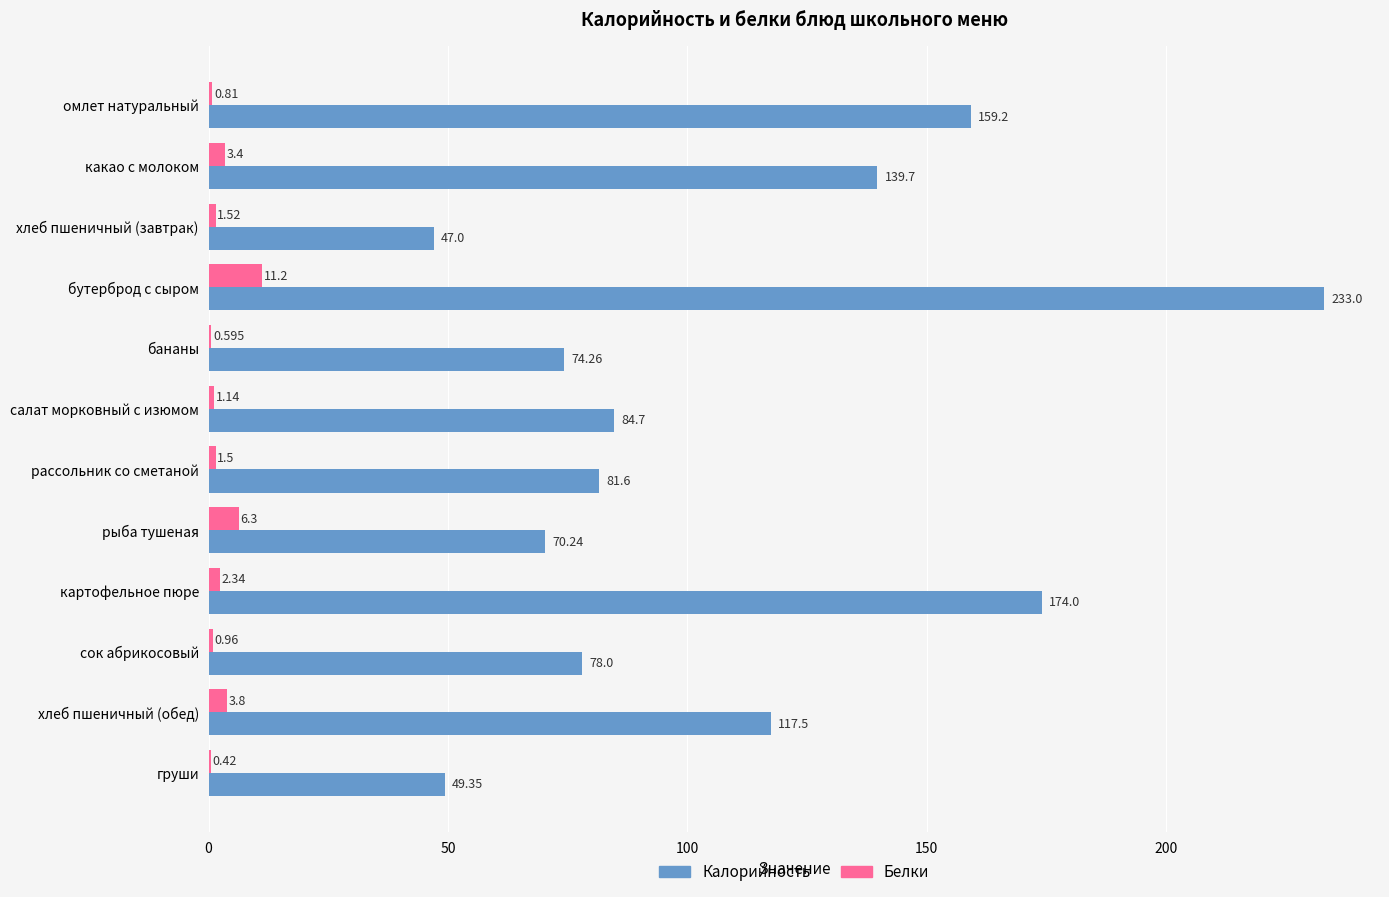

Which series changed the most between омлет натуральный and хлеб пшеничный (завтрак)?

Калорийность